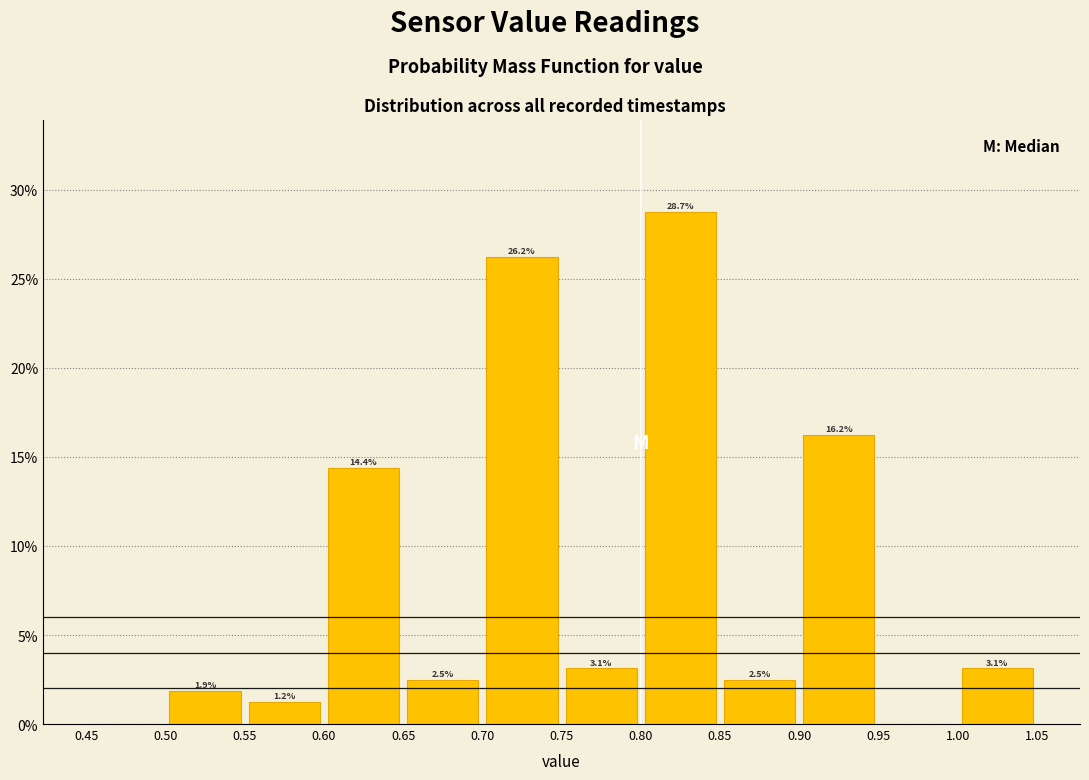

Which range on the x-axis has the tallest bar?

0.80 to 0.85